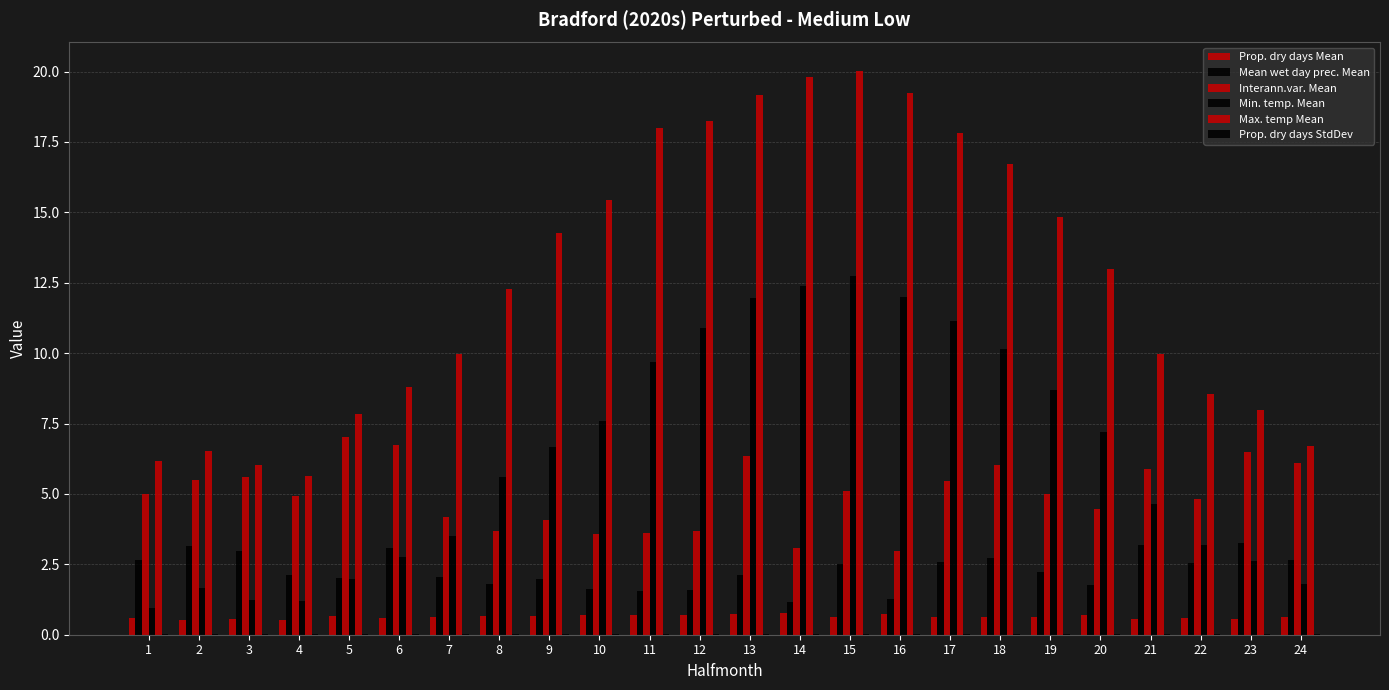

How many data points does each series have?

24